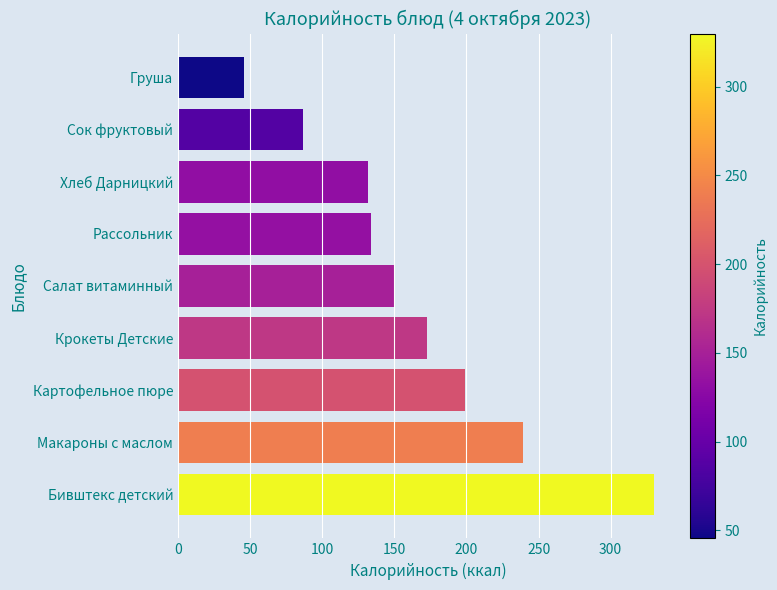

Reading bottom to top, transcribe all the data shown in this chart.

330.0	239.4	198.7	172.9	149.7	133.7	132.0	86.6	45.5